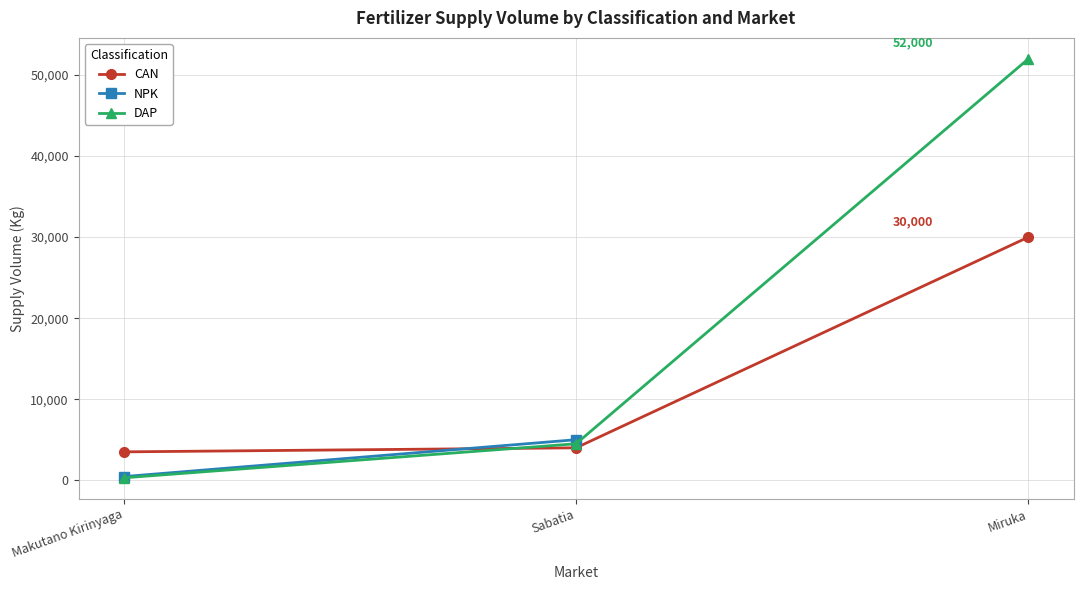

True or false: CAN has a value of 30000 at Miruka.

True